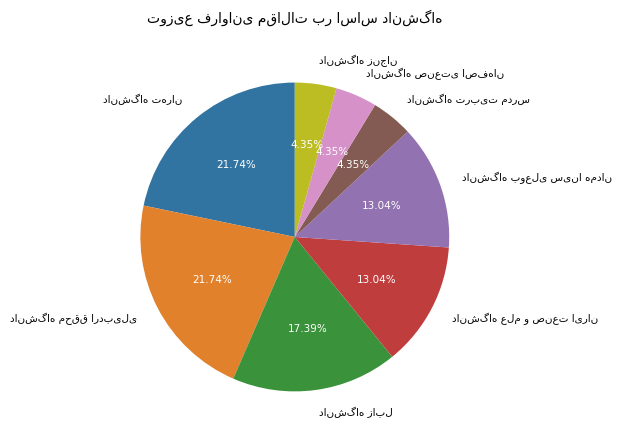

Is there any slice that represents more than half of the pie?

No